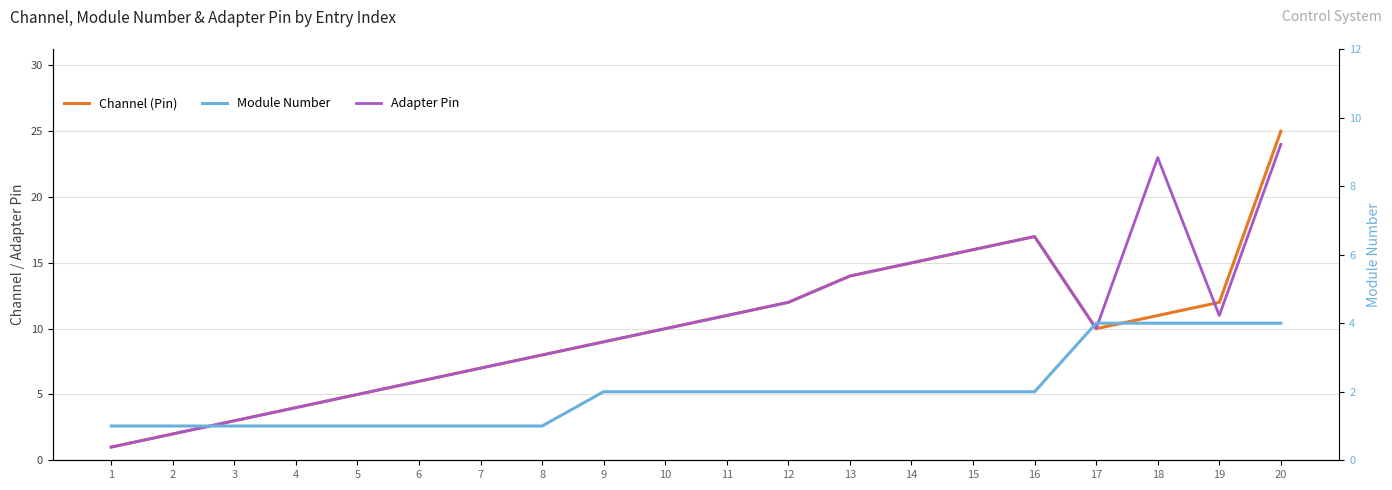

At which category is the sum across all series the highest?

20